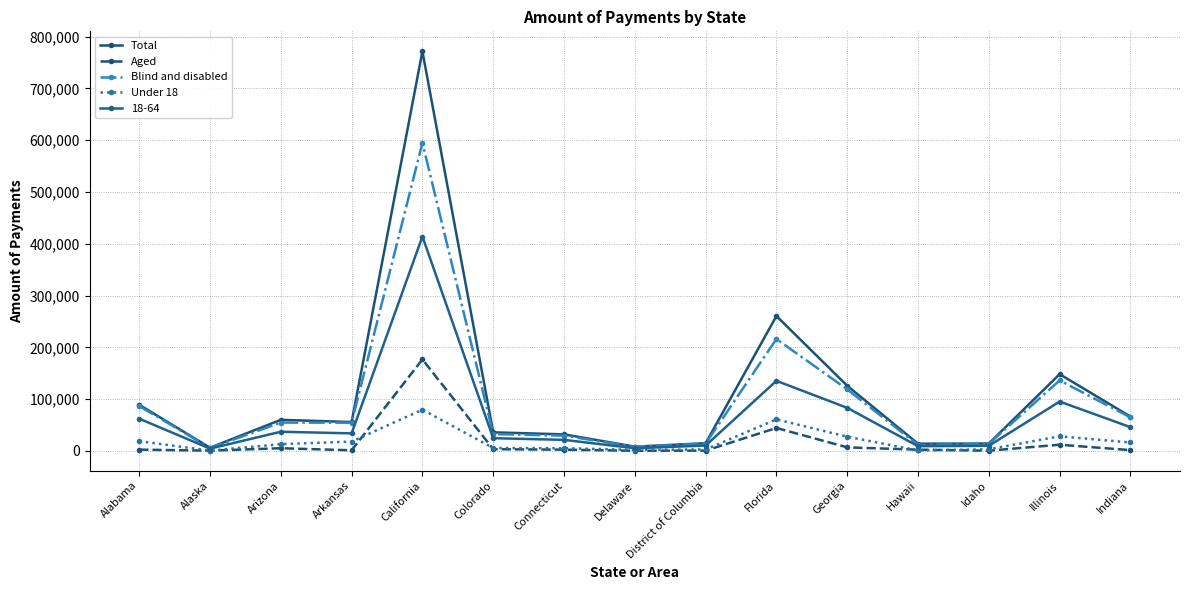

The value of Total at Florida is 441994. True or false?

False